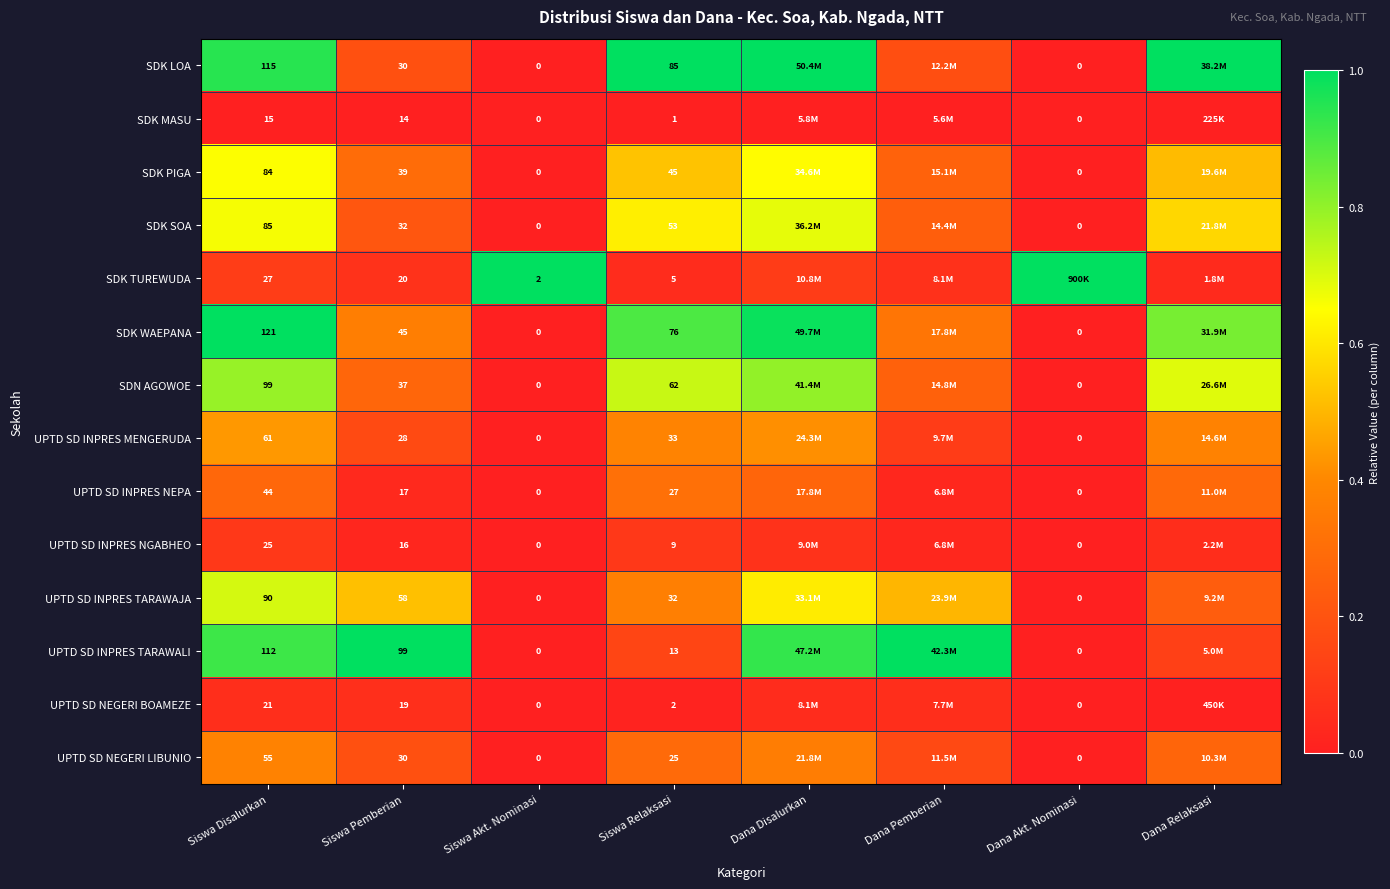

Is the value of UPTD SD NEGERI LIBUNIO at Siswa Relaksasi greater than the value of SDK PIGA at Siswa Disalurkan?

No